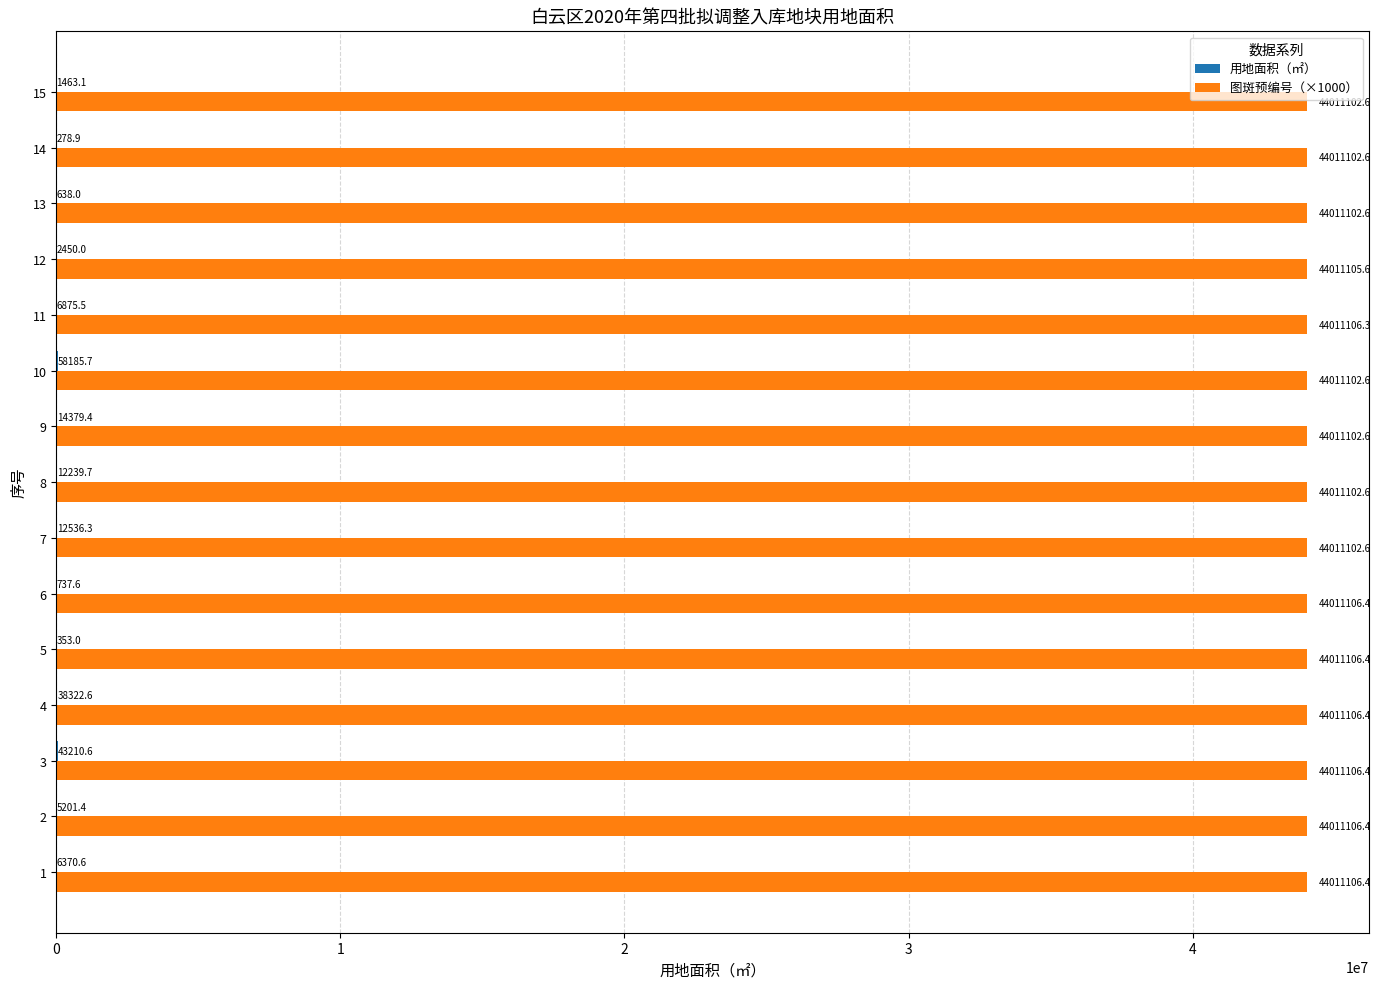

What is the total value across all series at 4?

44049429.0